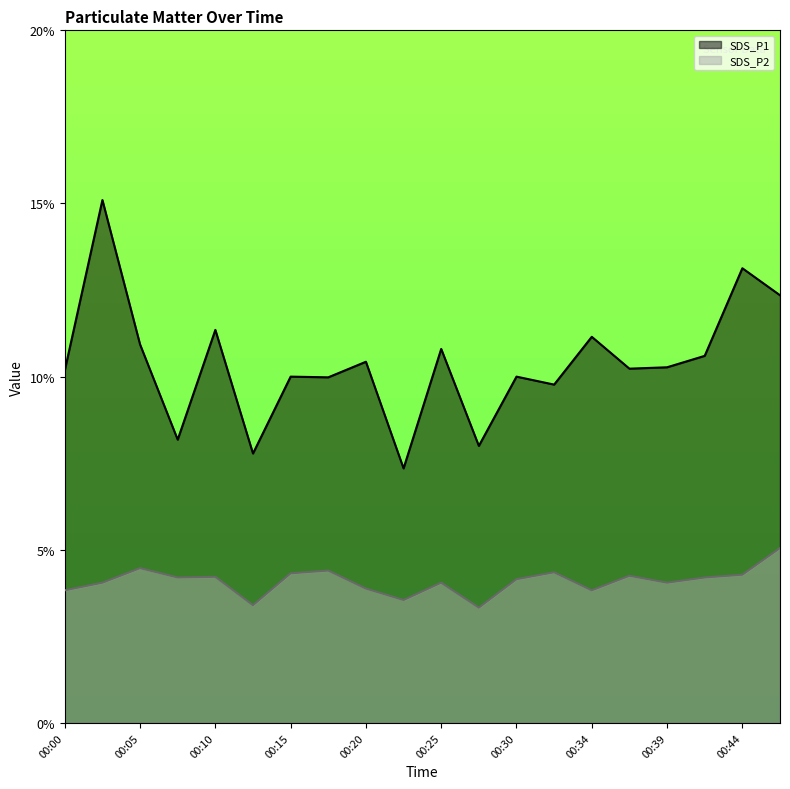

Where does the SDS_P1 series first go above 10?

00:00